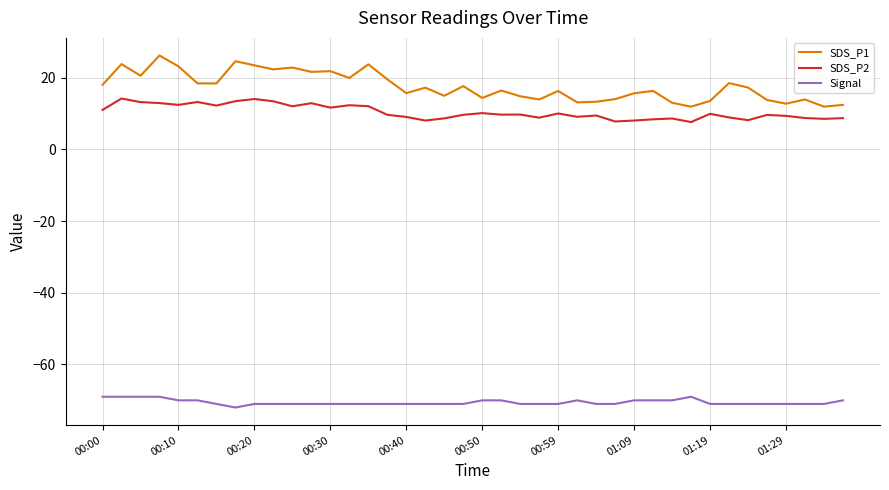

Which series has the largest range (max minus min)?

SDS_P1